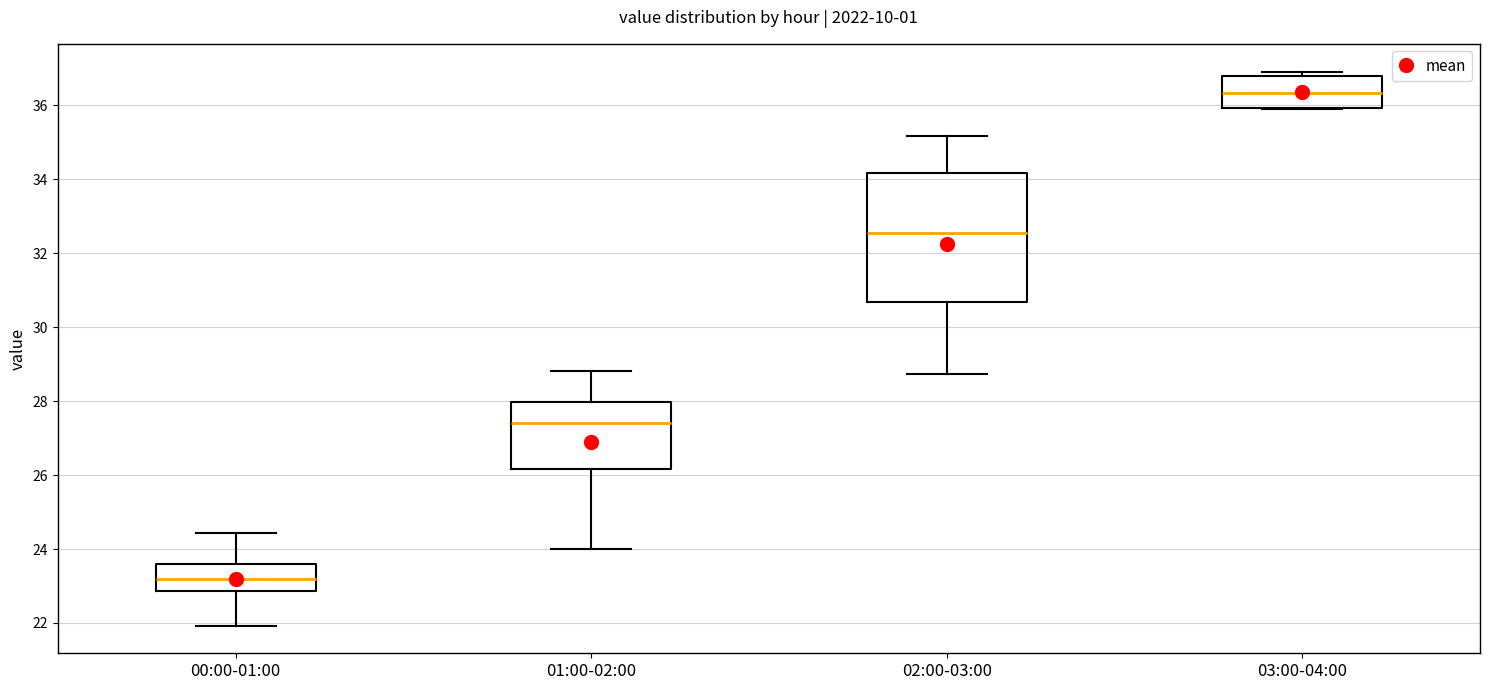

Reading left to right, read every box against the y-axis: the position of its median line, the range the box covers, and the ends of its whiskers. The values are not printed on the chart, so give them approximately, as read against the axis.

00:00-01:00: median 23.2, box 22.8 to 23.6, whiskers 22.0 to 24.4
01:00-02:00: median 27.4, box 26.2 to 28.0, whiskers 24.0 to 28.8
02:00-03:00: median 32.6, box 30.6 to 34.2, whiskers 28.8 to 35.2
03:00-04:00: median 36.4, box 36.0 to 36.8, whiskers 36.0 to 37.0